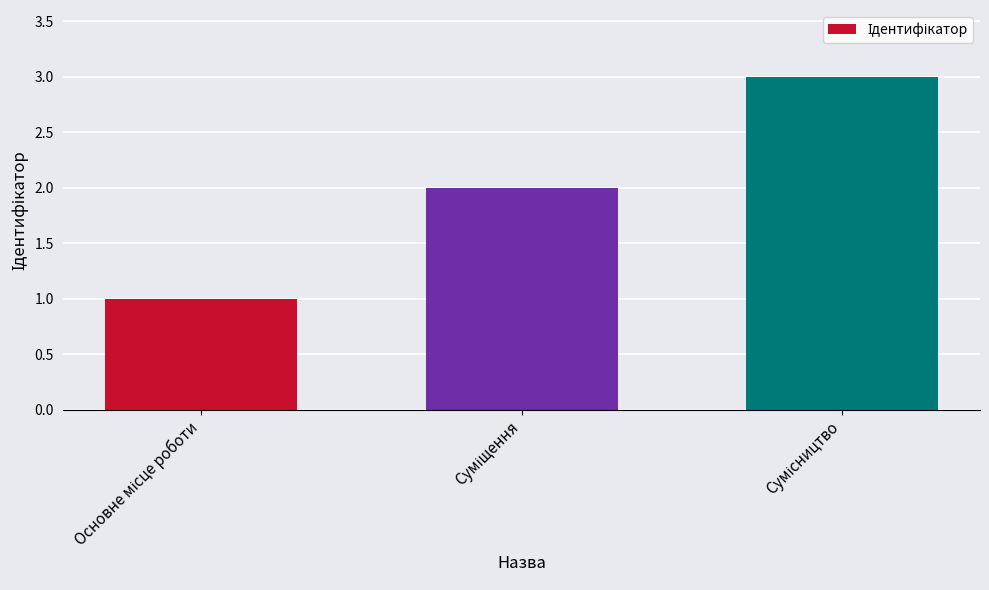

What is the maximum value shown in the chart?

3